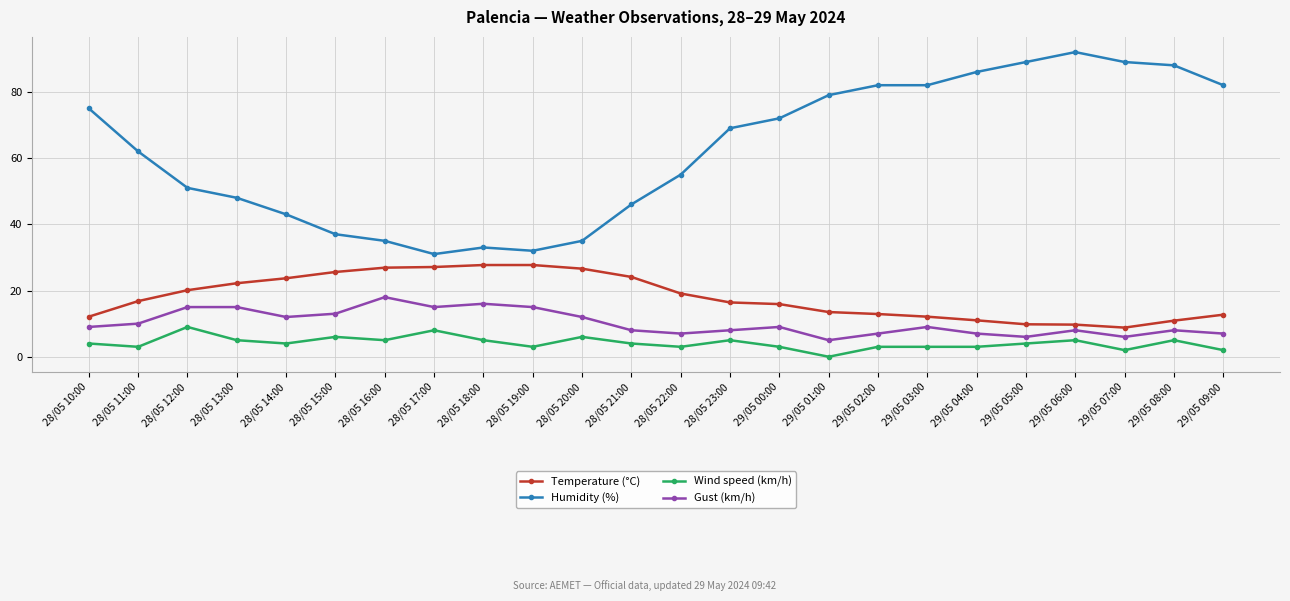

What position from the right is 29/05 02:00?

8